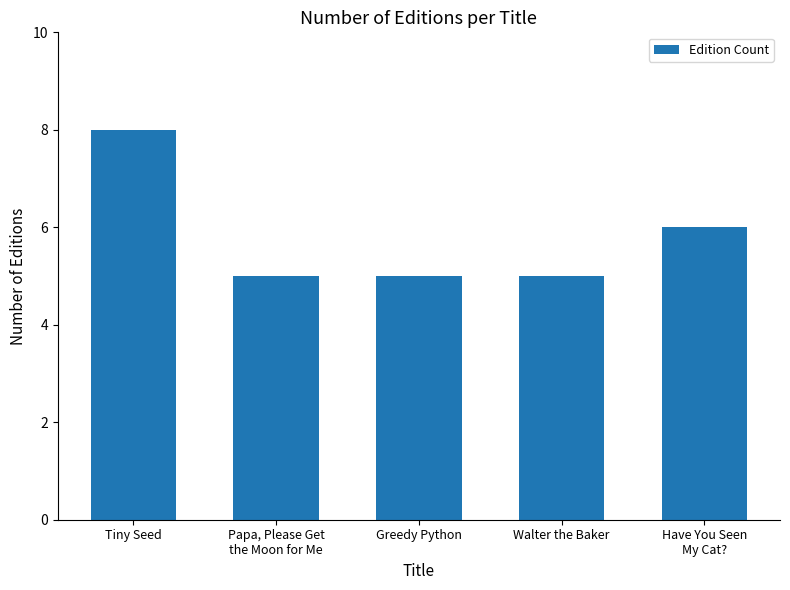

What is the maximum value shown in the chart?

8